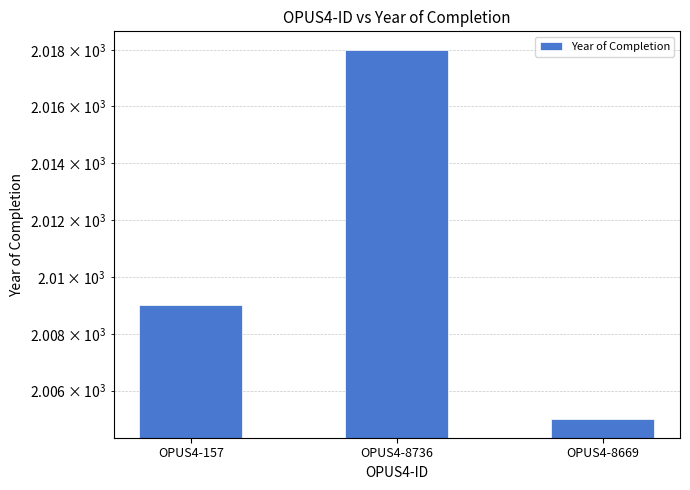

What is the label of the 2nd bar from the left?

OPUS4-8736